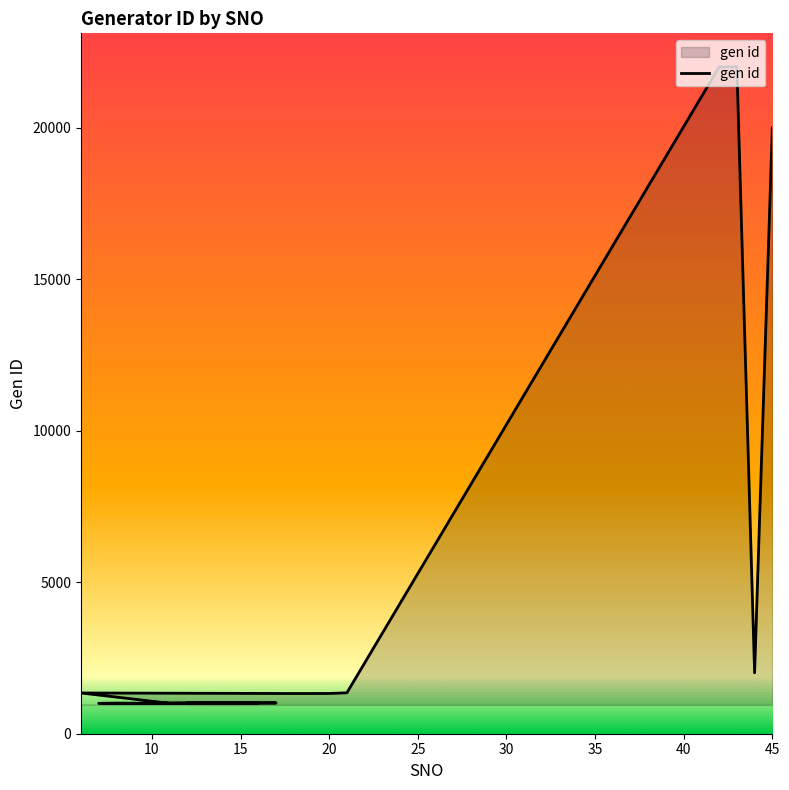

Reading left to right, transcribe all the data shown in this chart.

1009	1017	1003	1008	1004	1006	1015	1012	1011	1016	1005	1345	1327	1328	1329	1351	22011	22021	2011	20001